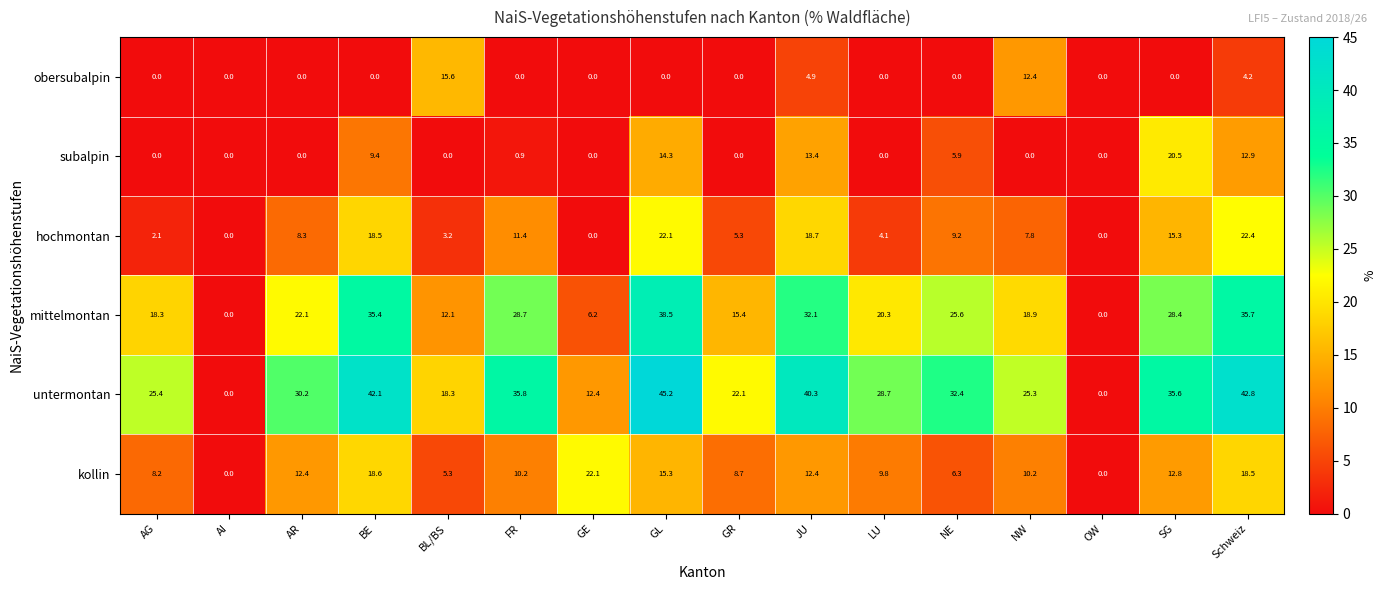

What is the highest value of the untermontan series?

45.2